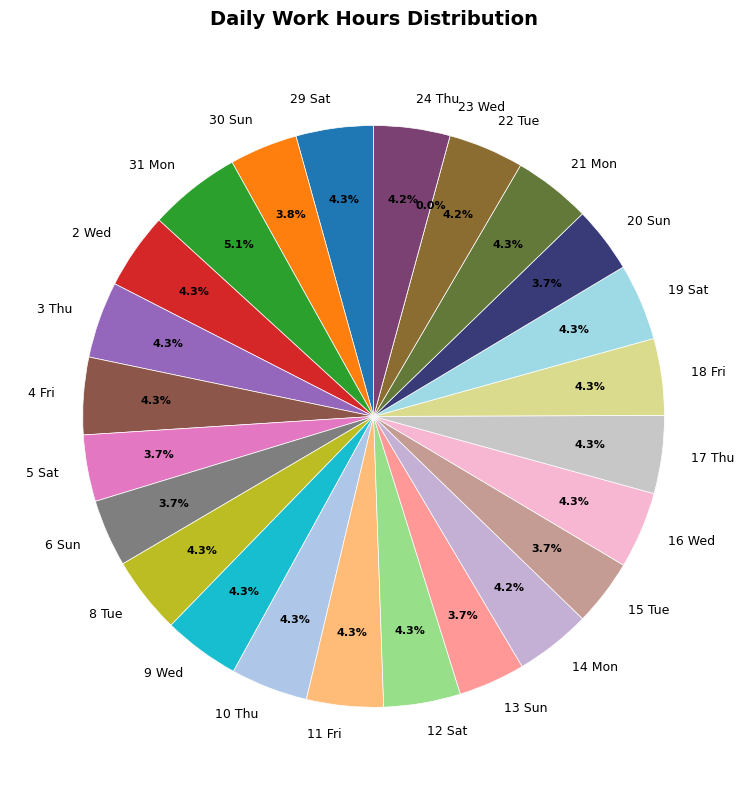

What is the ratio of the value at 22 Tue to the value at 5 Sat?

1.1